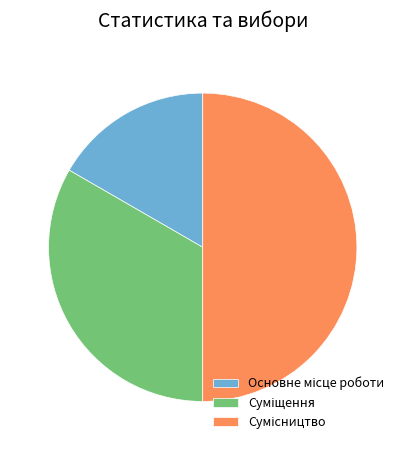

What percentage is the Основне місце роботи slice, to the nearest percent?

17%